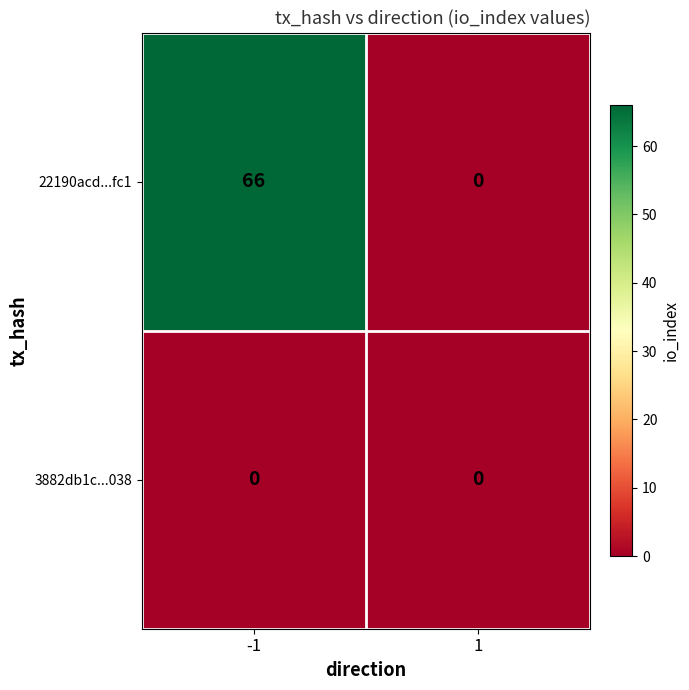

Which series changed the most between -1 and 1?

22190acd...fc1